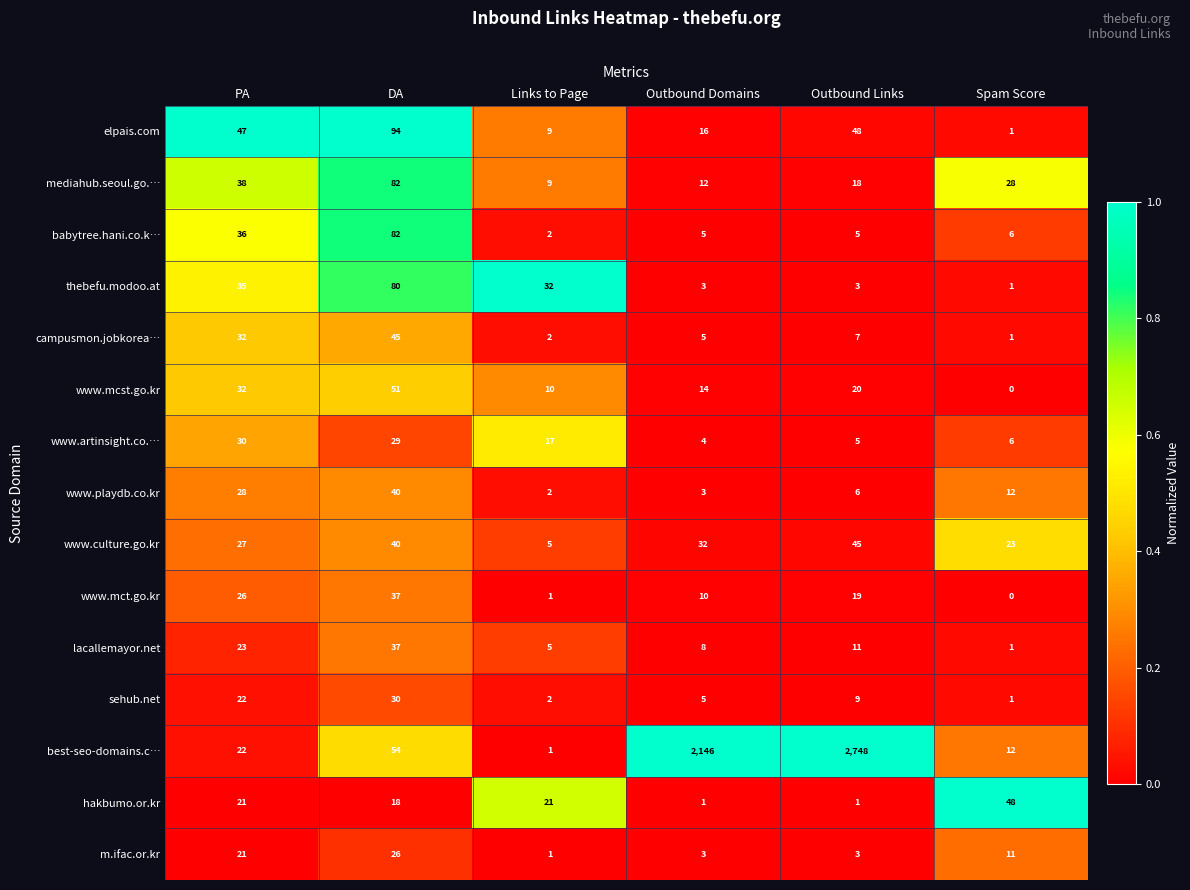

At which category is the sum across all series the highest?

Outbound Links